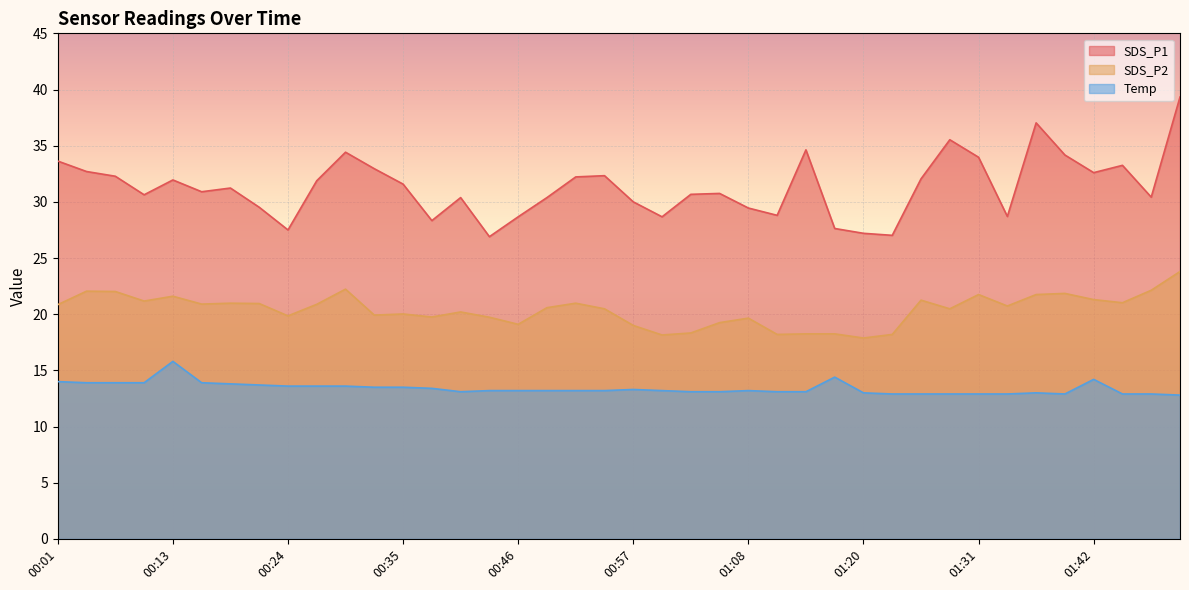

Where is the first local maximum for SDS_P1?

00:13